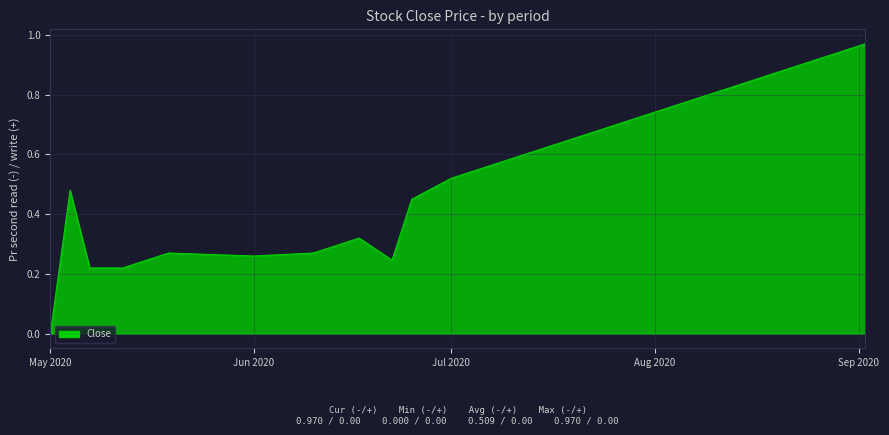

Which category has the lowest value in the Close series?

May 2020